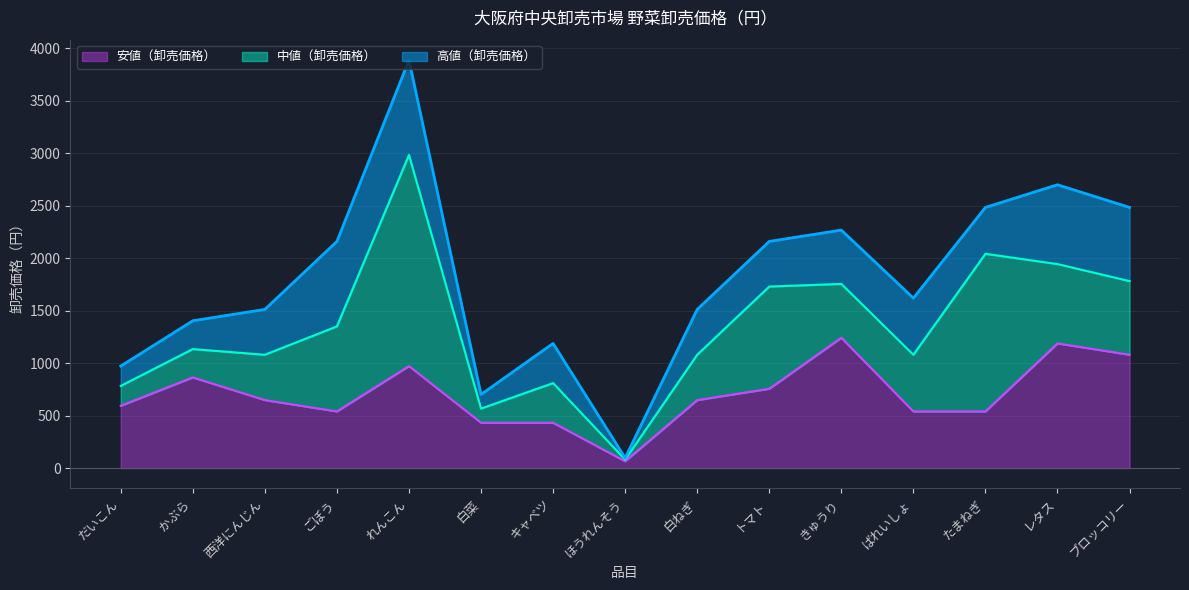

At れんこん, list the series in order from smallest to largest.

安値（卸売価格）, 中値（卸売価格）, 高値（卸売価格）